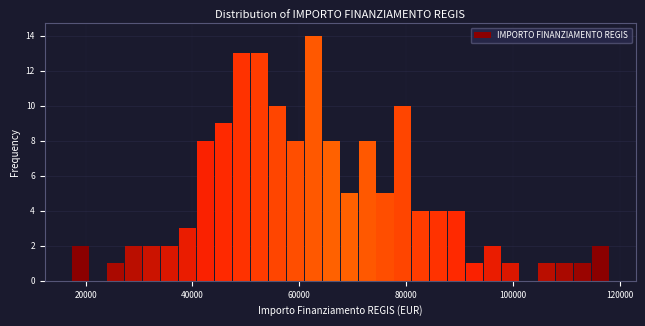

Around what value on the x-axis is the tallest bar? Give the approximate position of its centre, as read against the axis.

62000